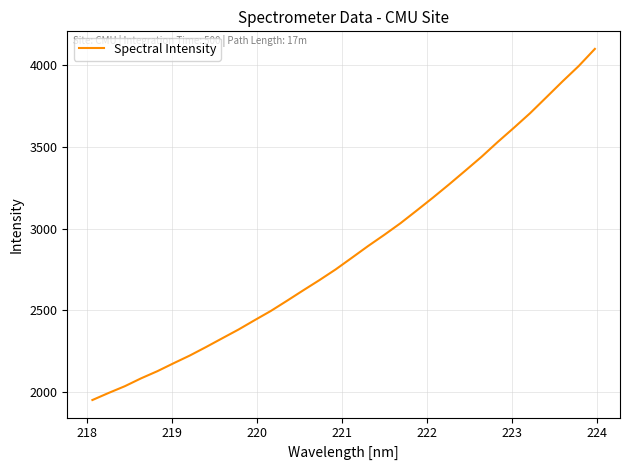

What is the greatest value displayed?

4100.5